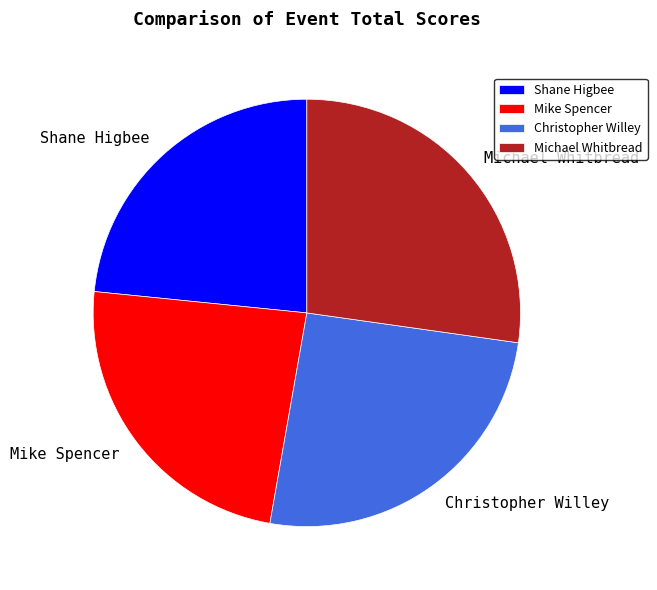

How many segments does this pie chart have?

4